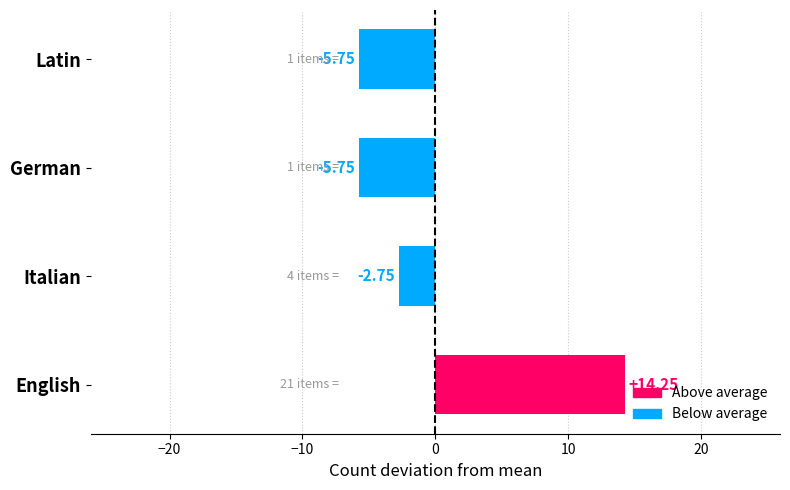

Which label corresponds to the largest value in the chart?

English